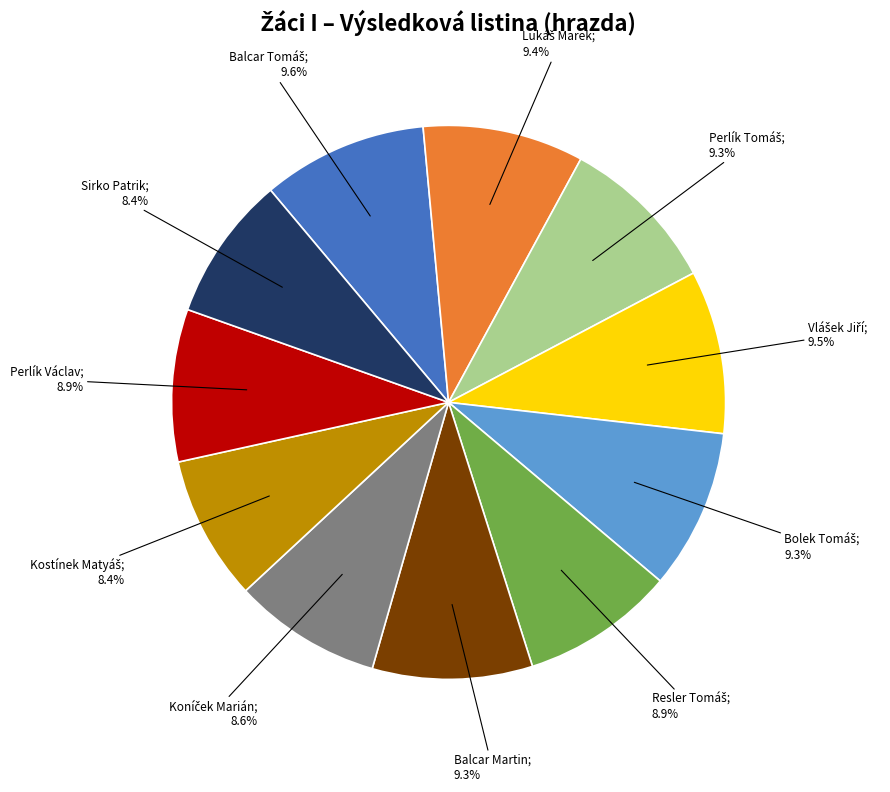

Is there any slice that represents more than half of the pie?

No